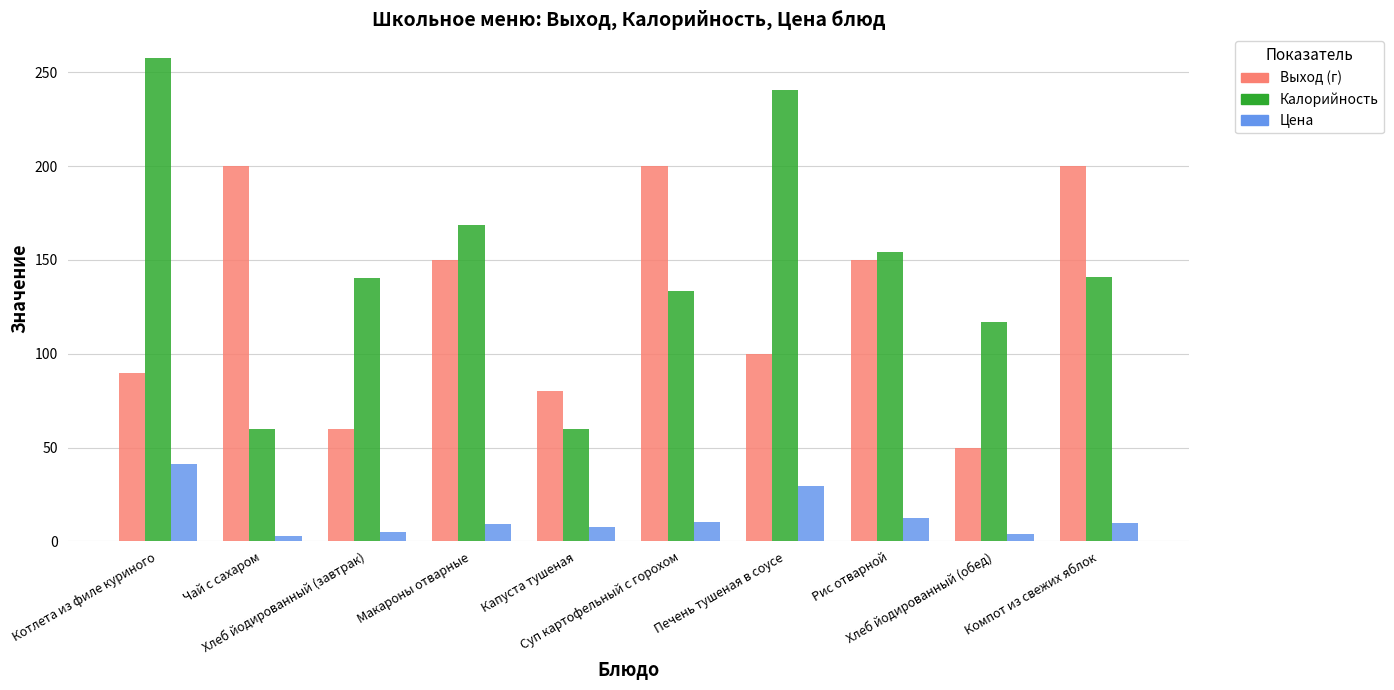

What is the average value of the Калорийность series?

147.2